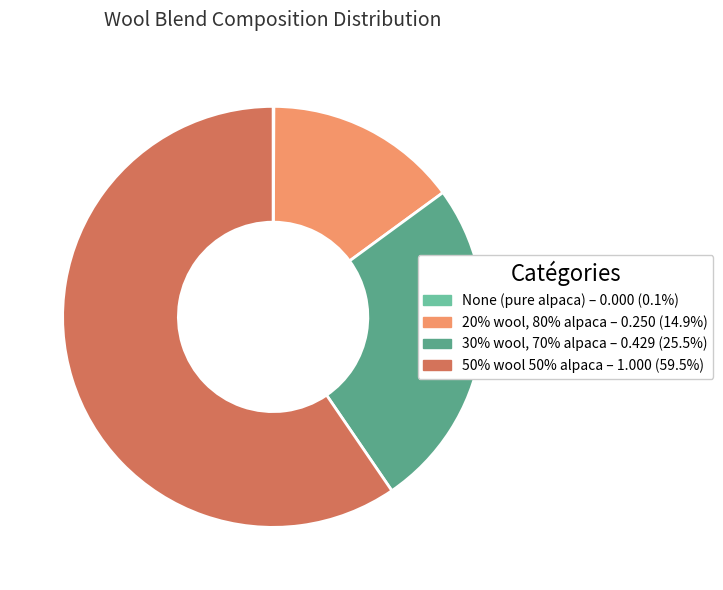

Is there a majority slice in this chart?

Yes